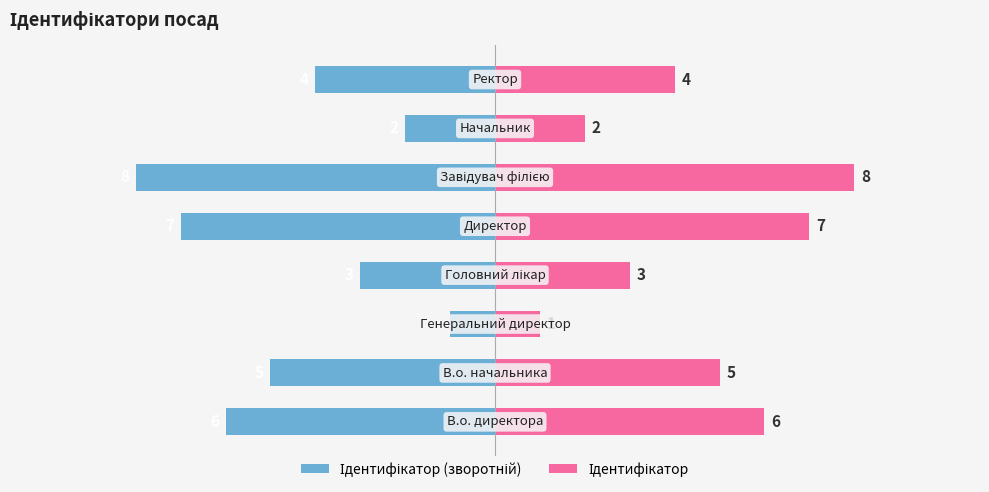

List the series in order of their overall mean, highest first.

Ідентифікатор, Ідентифікатор (зворотній)